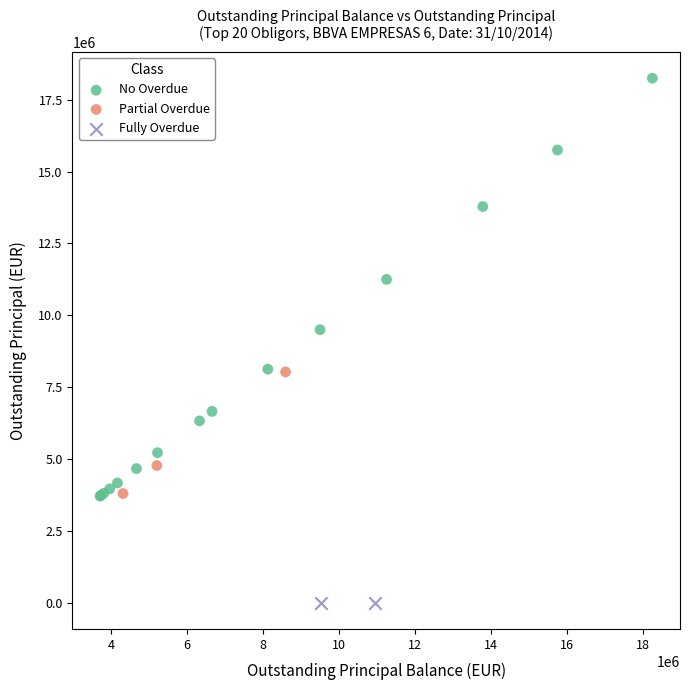

Which series contains the highest Y value?

No Overdue